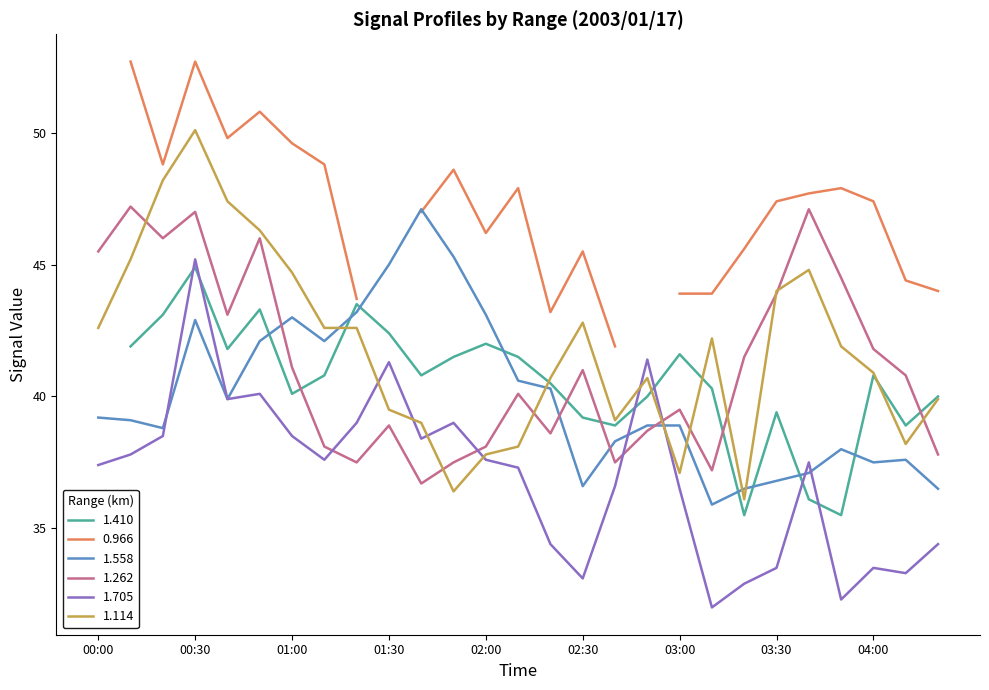

How many times do 1.262 and 1.705 cross each other?

4